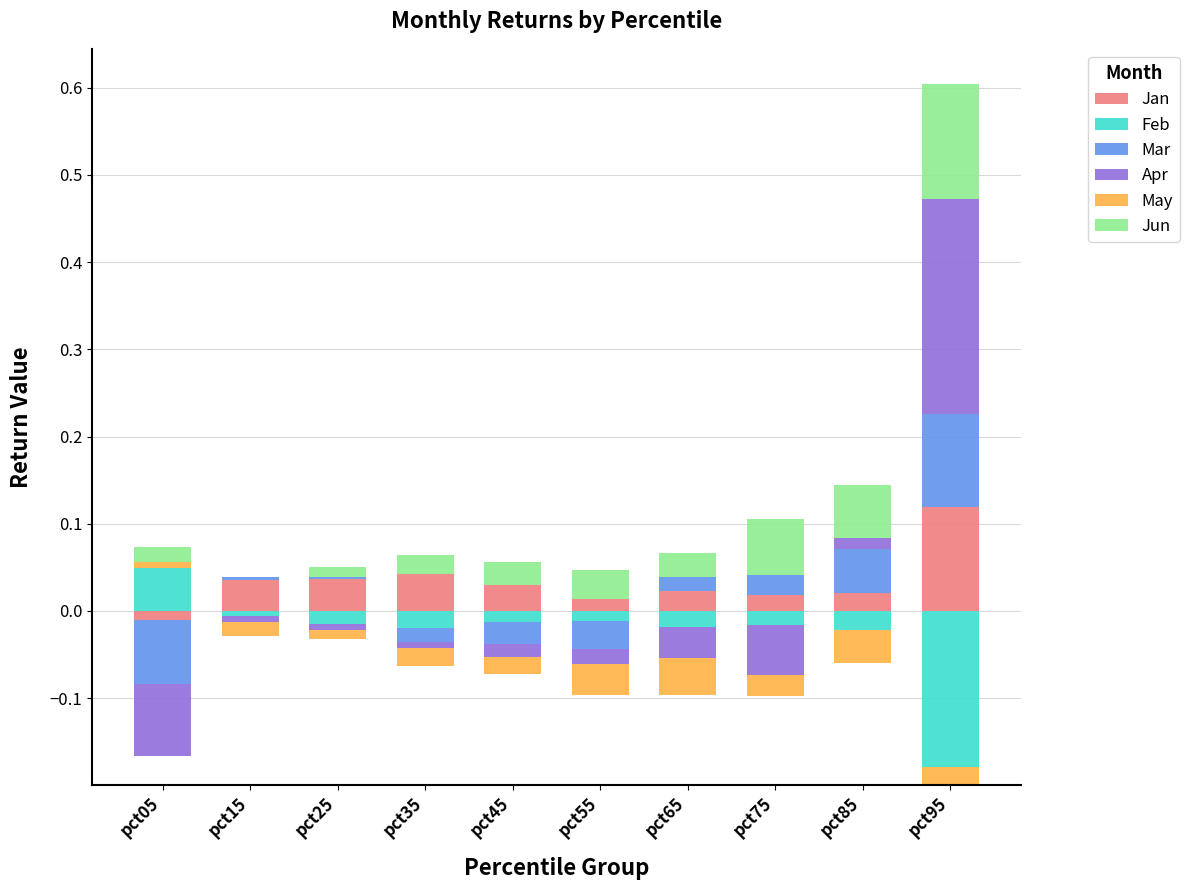

The value of May at pct45 is -0.0. True or false?

False